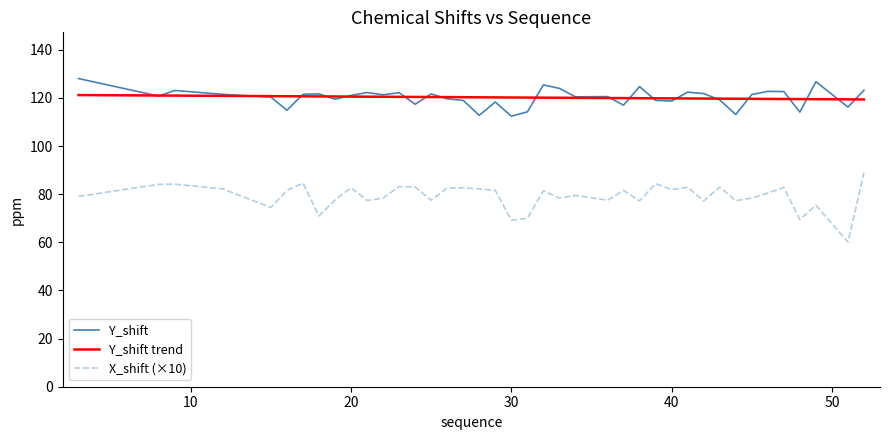

Which series has the largest range (max minus min)?

X_shift (×10)